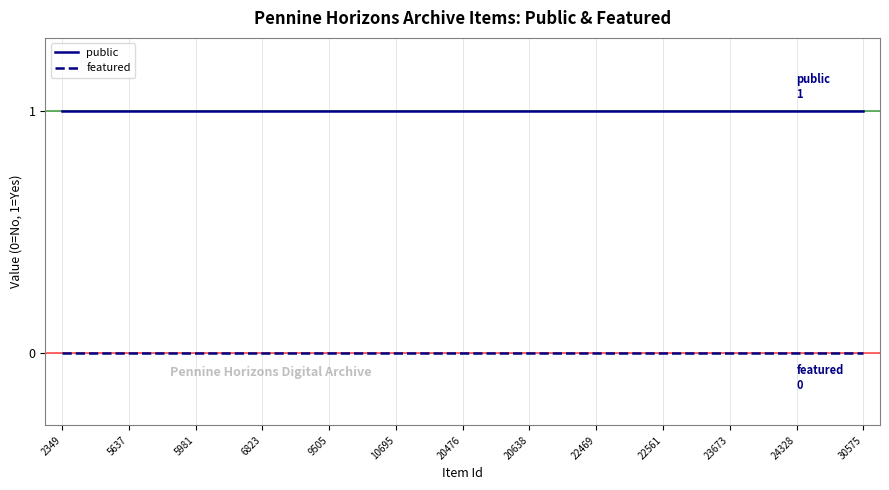

List the series in order of their peak value, lowest first.

featured, public